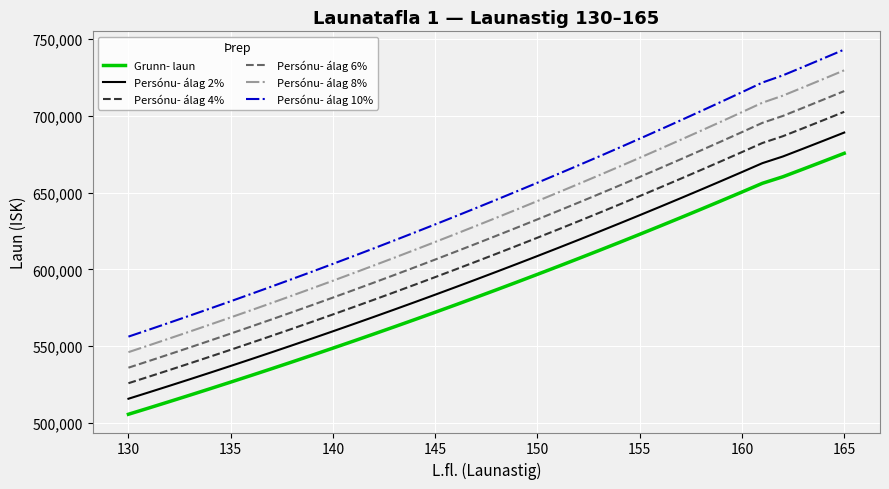

What are all the series names shown in the legend?

Grunn- laun, Persónu- álag 2%, Persónu- álag 4%, Persónu- álag 6%, Persónu- álag 8%, Persónu- álag 10%